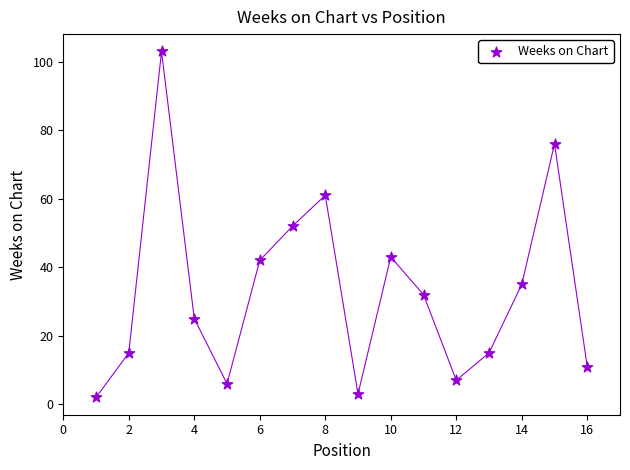

What is the range of X values (max minus min)?

15